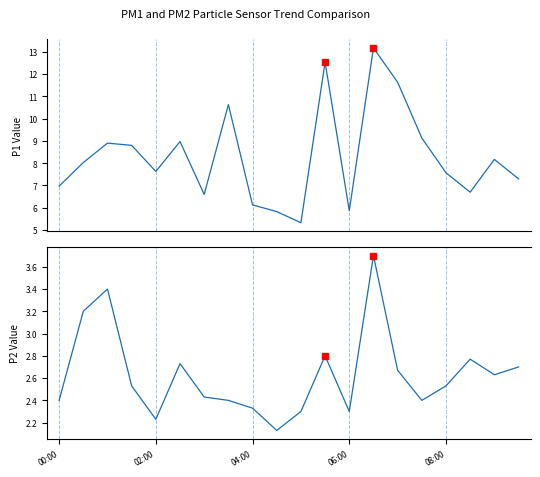

List the series in order of their overall mean, lowest first.

P2, P1